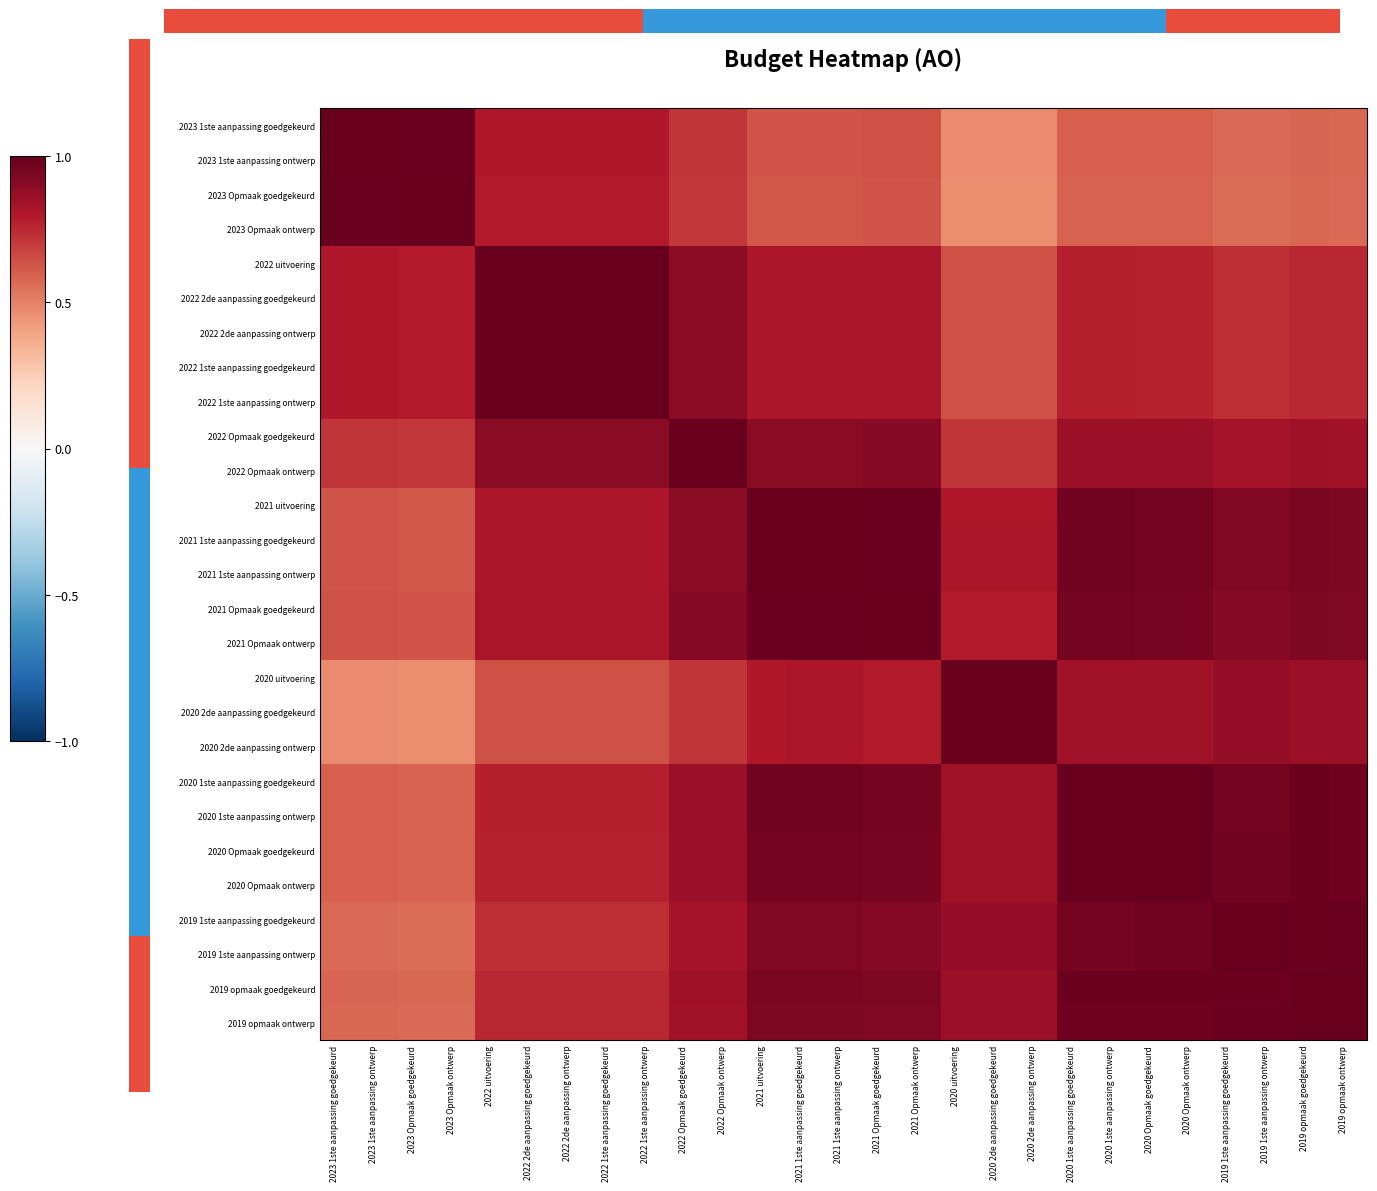

What is the spread (max minus min) of values at 2022 1ste aanpassing goedgekeurd?

0.4